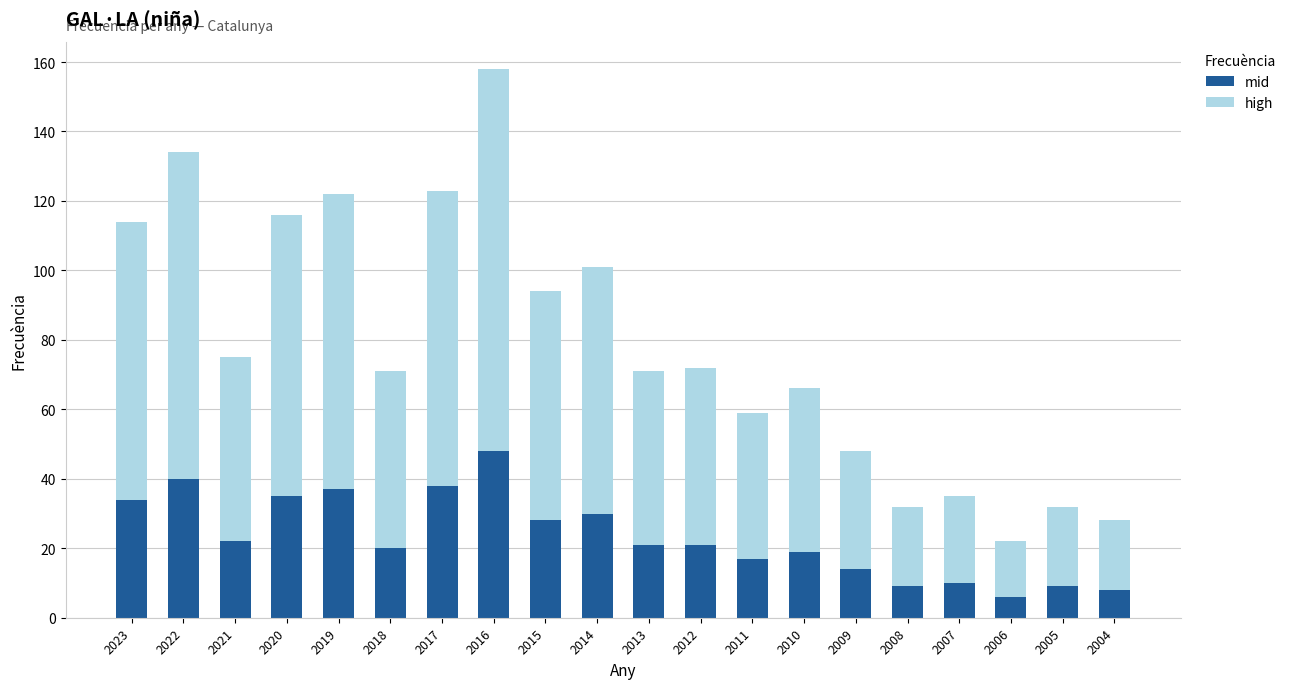

What is the total value across all series at 2015?

94